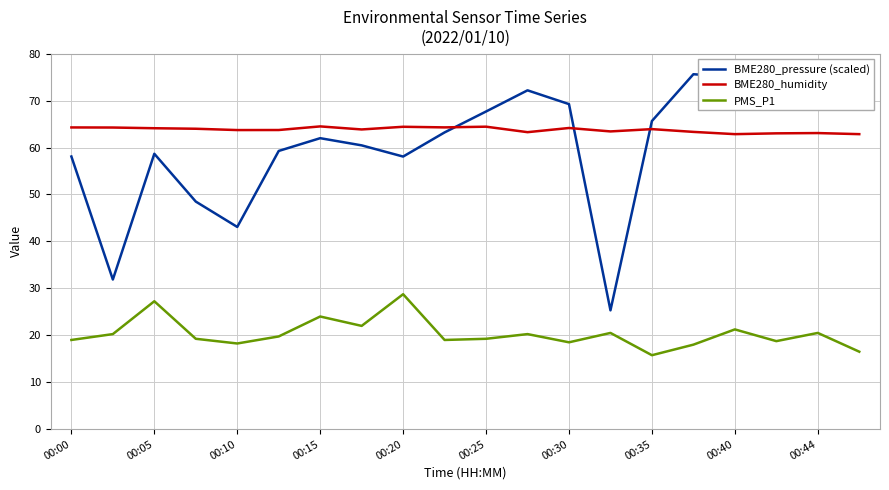

True or false: PMS_P1 and BME280_humidity cross at least once.

False